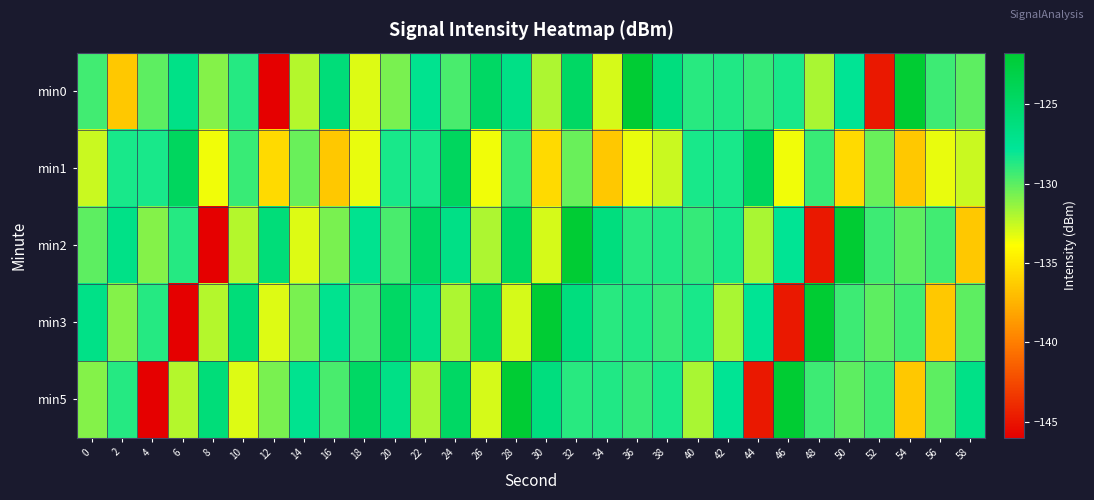

What is the minimum value shown in the chart?

-146.0